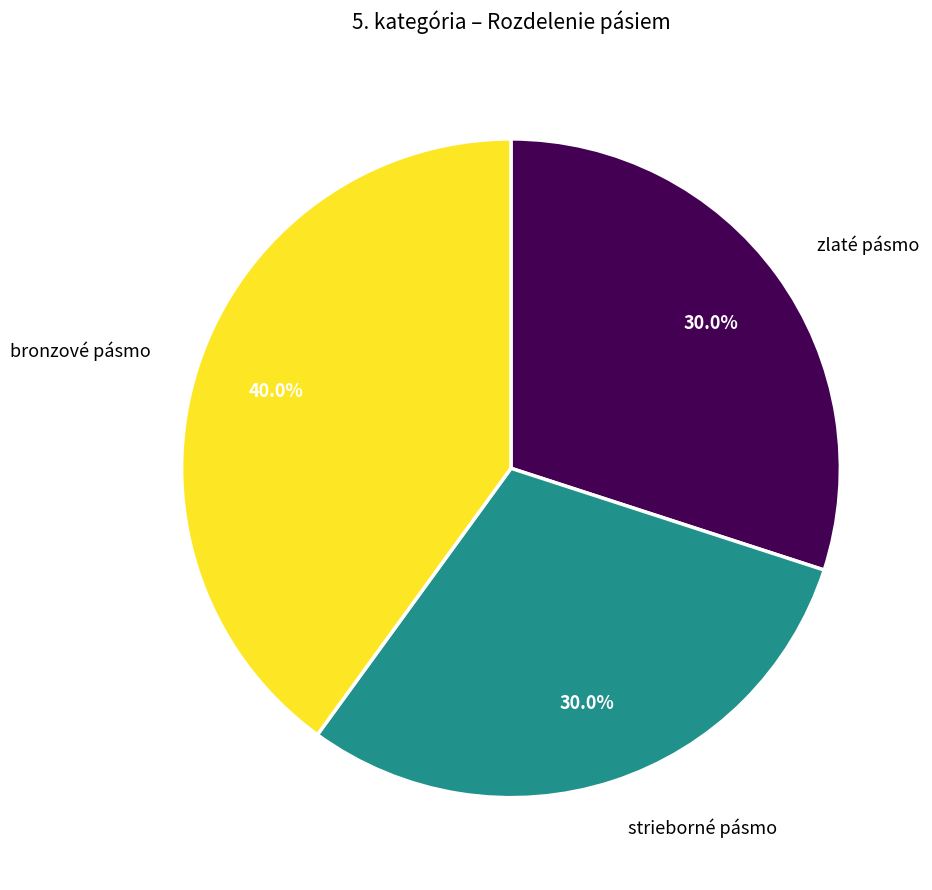

Does strieborné pásmo represent more than half of the total?

No